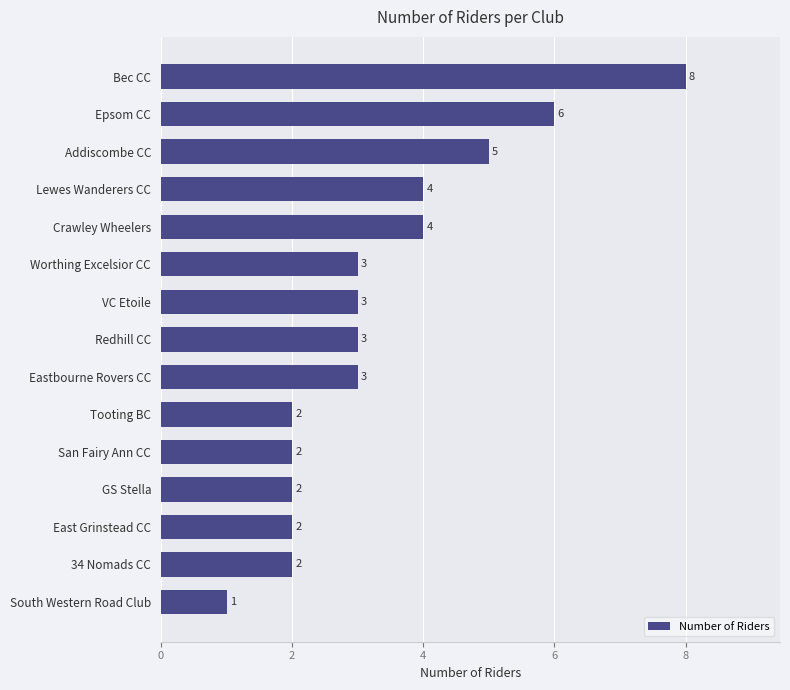

What is the approximate value at Bec CC?

8